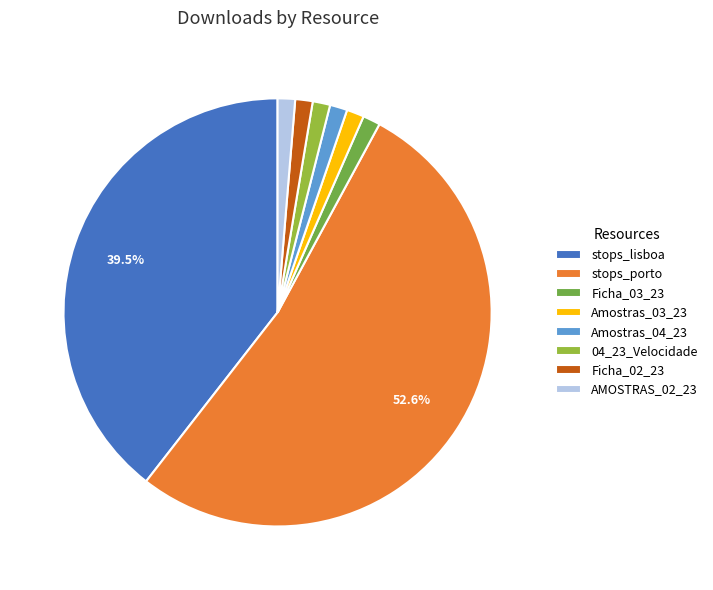

Count the number of slices in the pie.

8